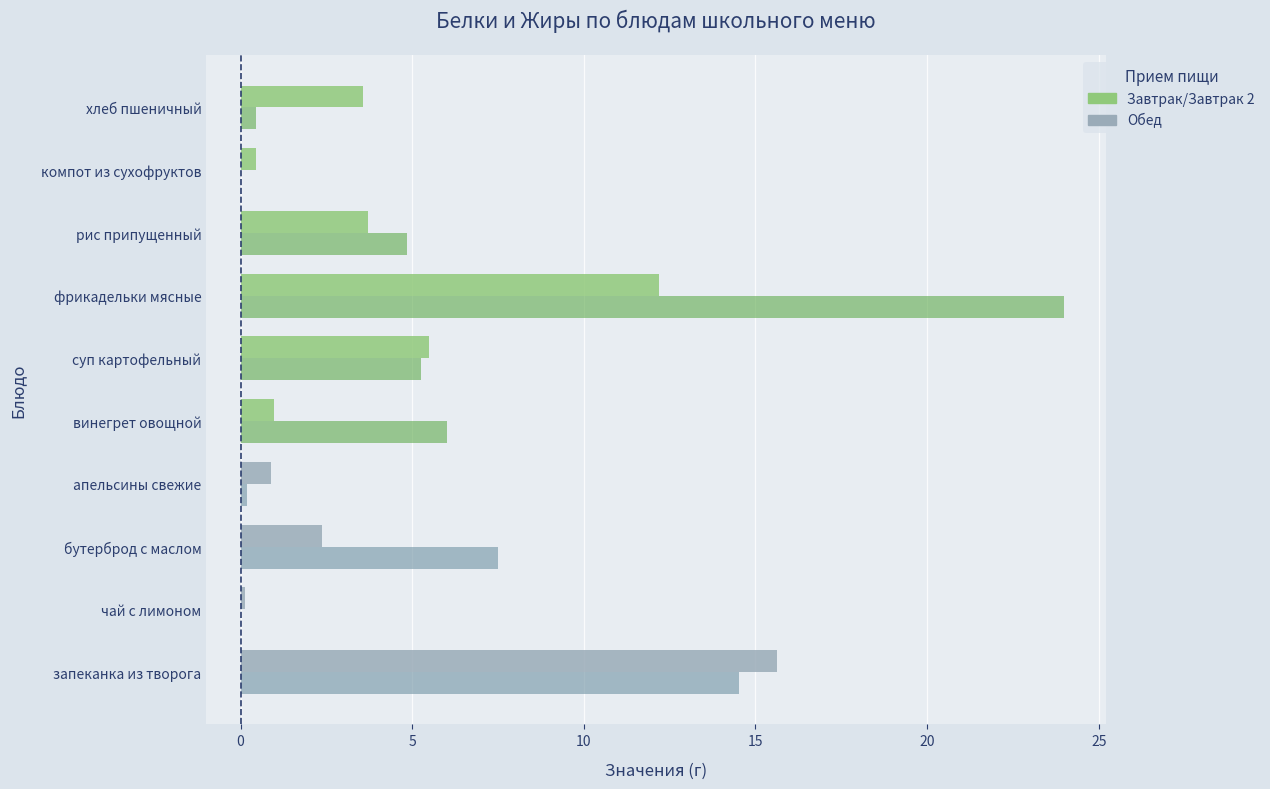

True or false: Белки has a value of 0.4 at компот из сухофруктов.

True